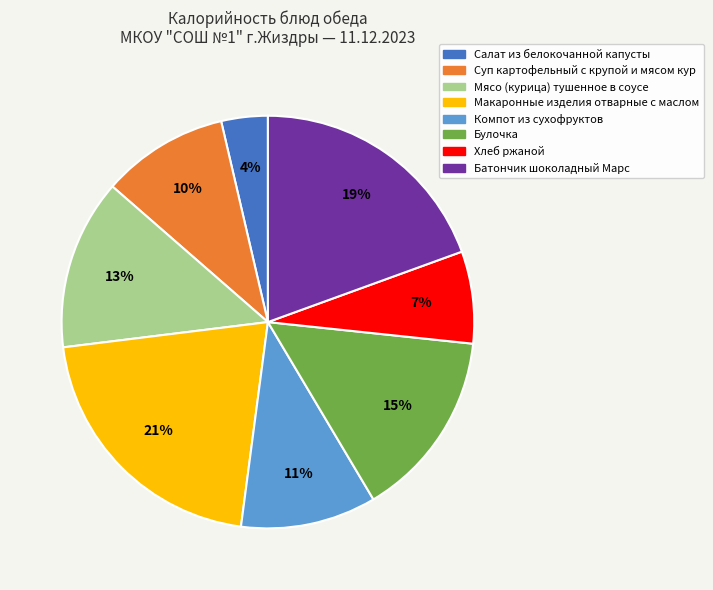

Is it true that Салат из белокочанной капусты is 4% of the pie?

True